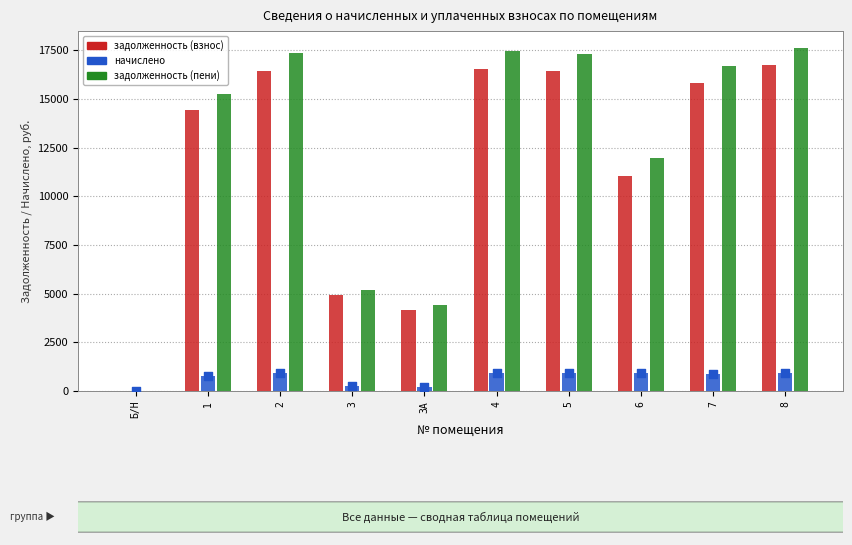

At how many categories does at least one series exceed 8349?

7